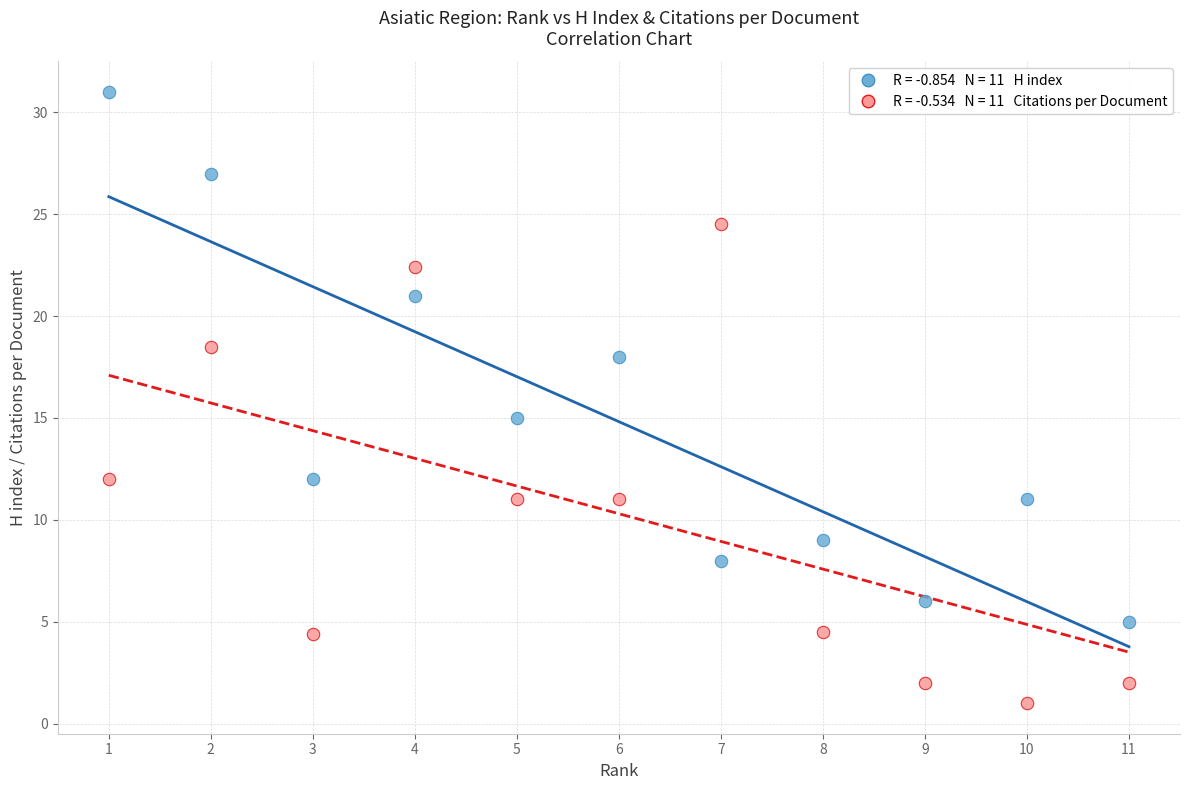

Across all series, what Y value is closest to 16?

15.0